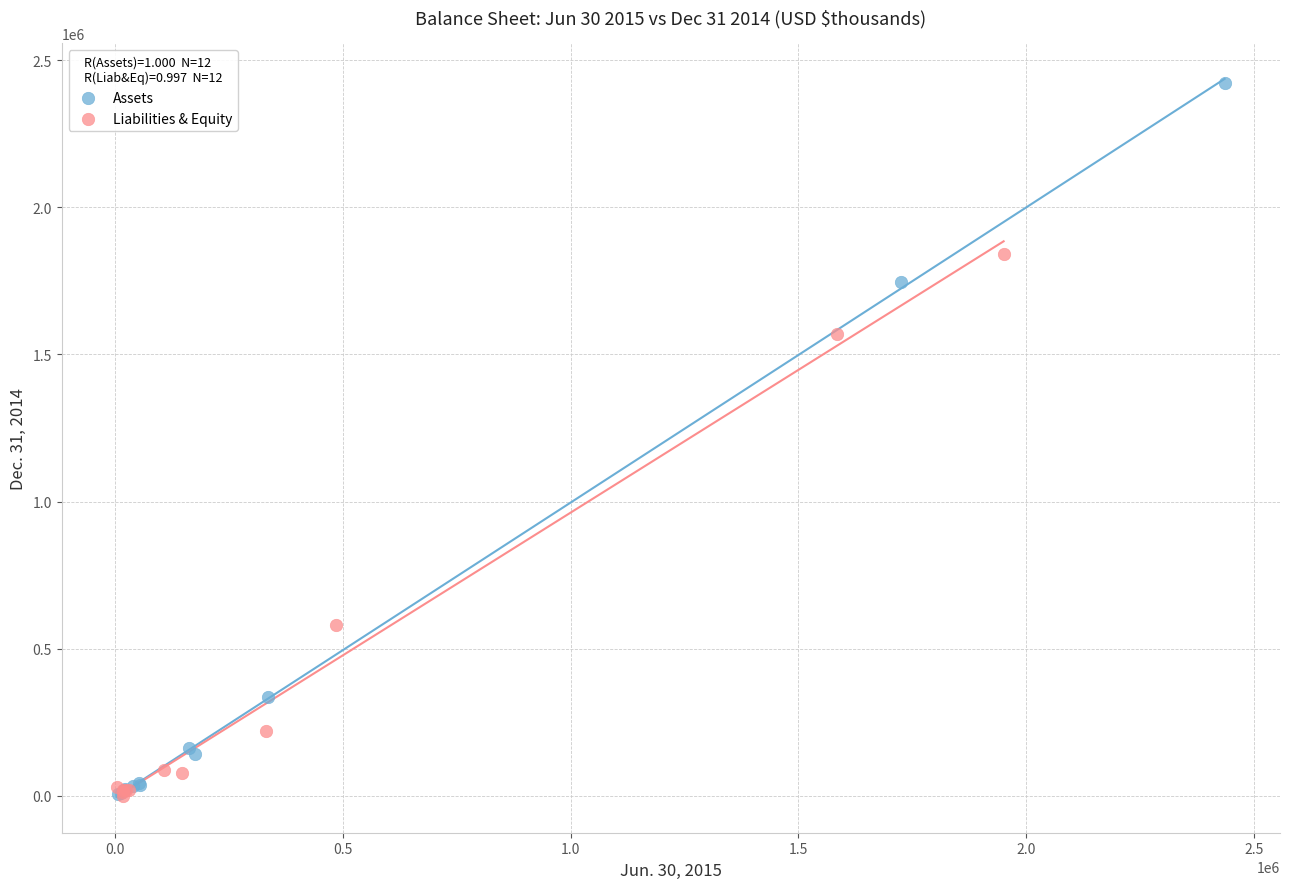

Which series reaches the maximum Y coordinate?

Assets